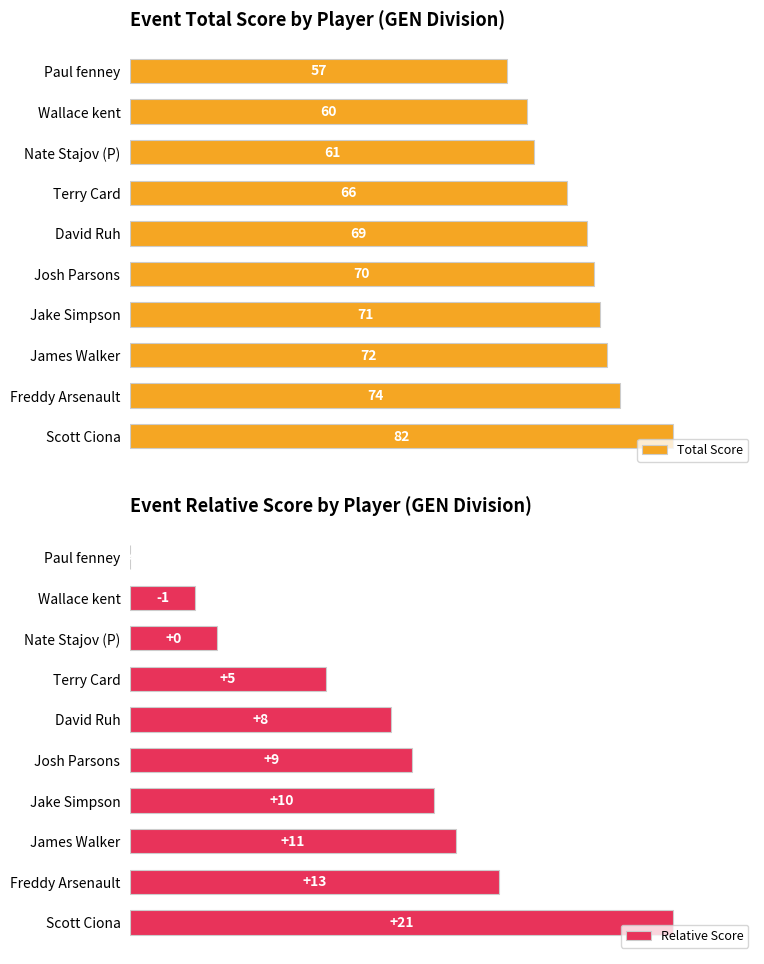

How many bars are there in each group?

2